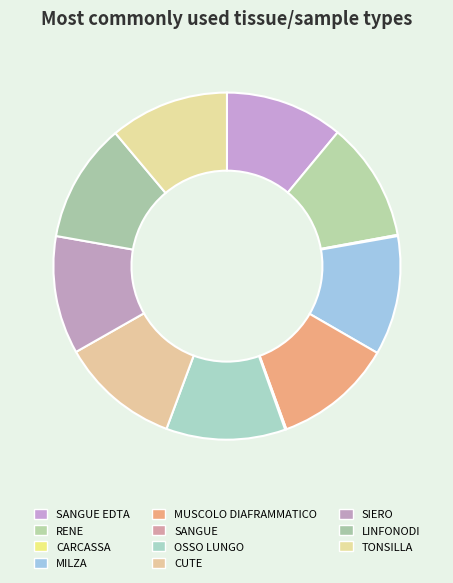

Approximately how many times larger is the value at OSSO LUNGO compared to SANGUE?

101.0